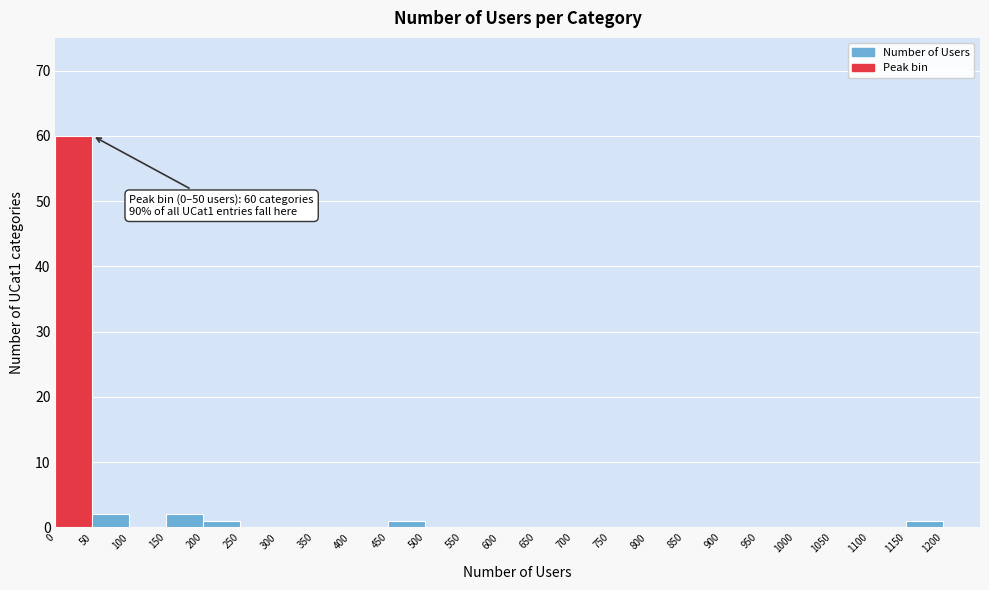

Which range on the x-axis has the tallest bar?

0 to 50